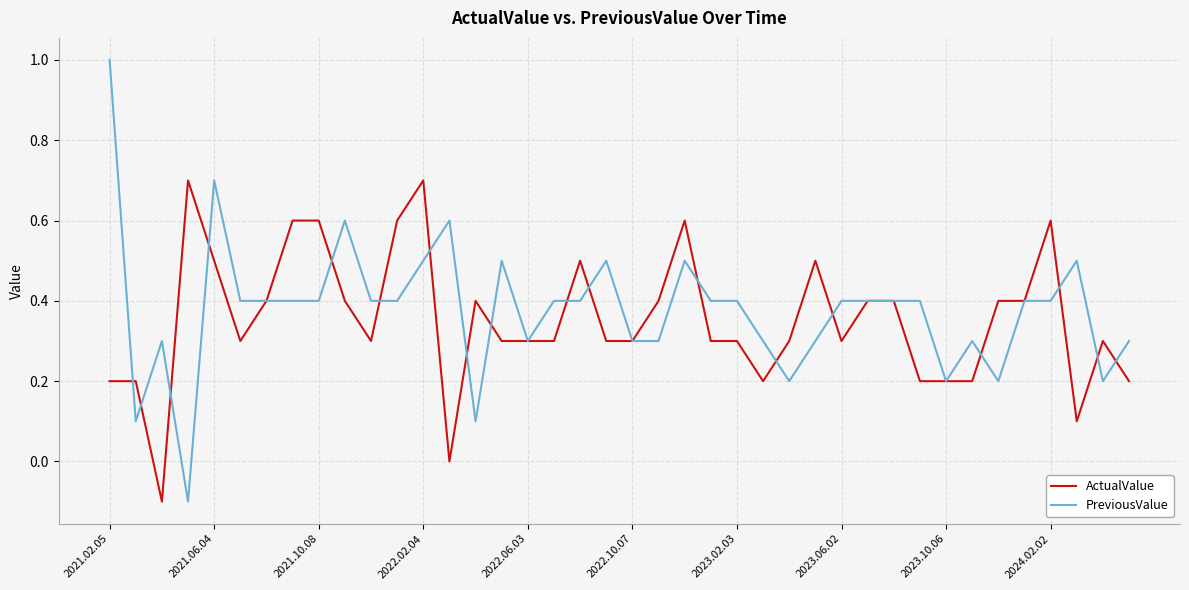

What is the highest value of the ActualValue series?

0.7